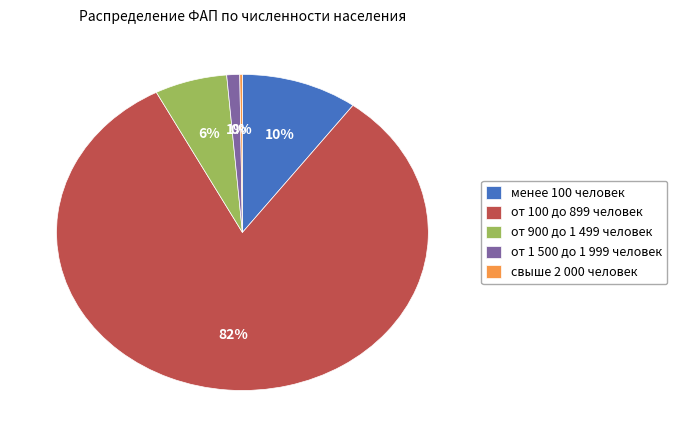

Which slice is the largest?

от 100 до 899 человек